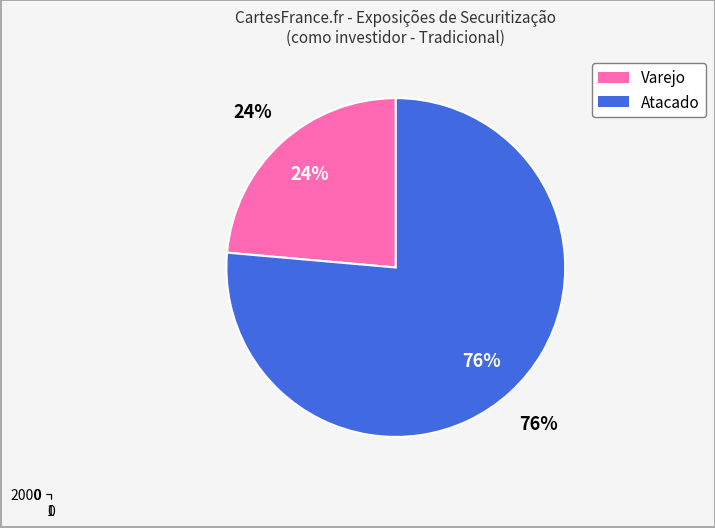

Which has a higher value, Atacado (total) or Varejo (total)?

Atacado (total)